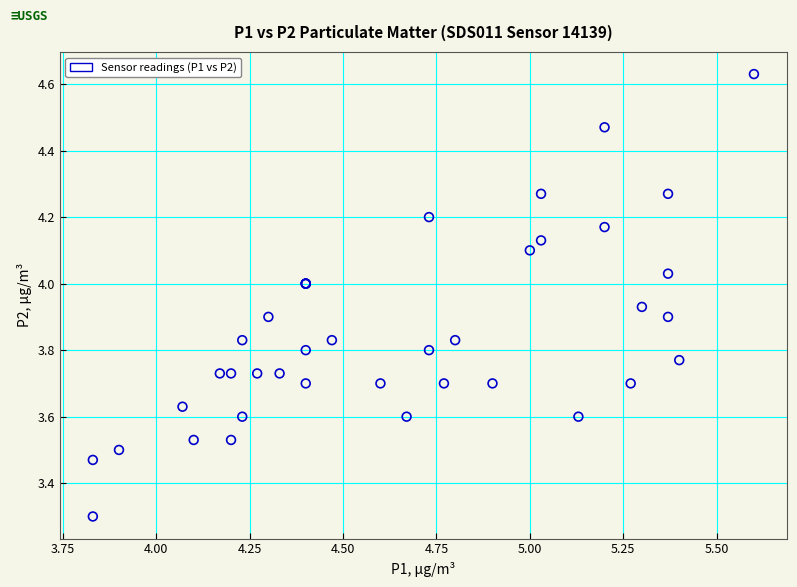

What Y value in the scatter plot is closest to 3?

3.3